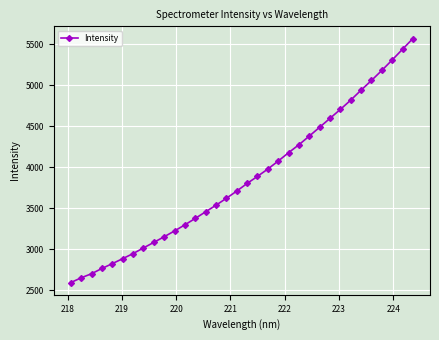

How many categories are shown in the chart?

34